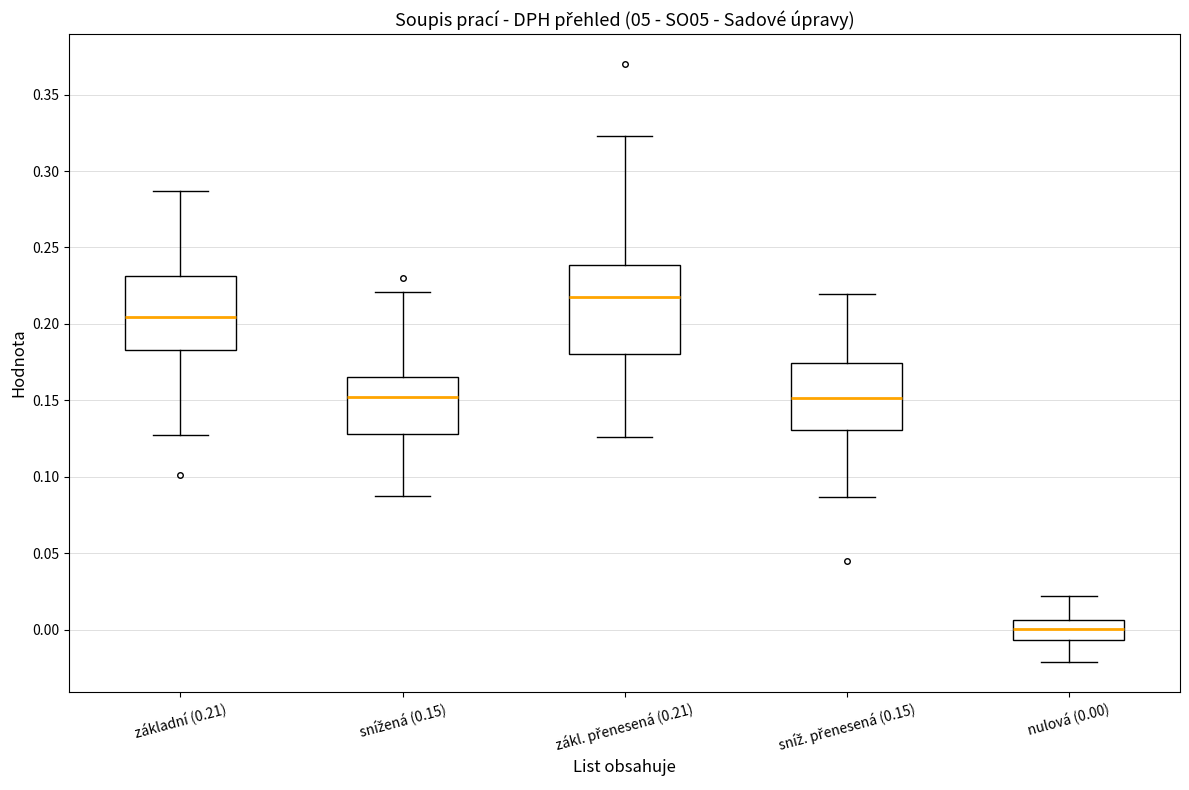

Comparing the boxes themselves (not the whiskers), which one is the tallest?

zákl. přenesená (0.21)